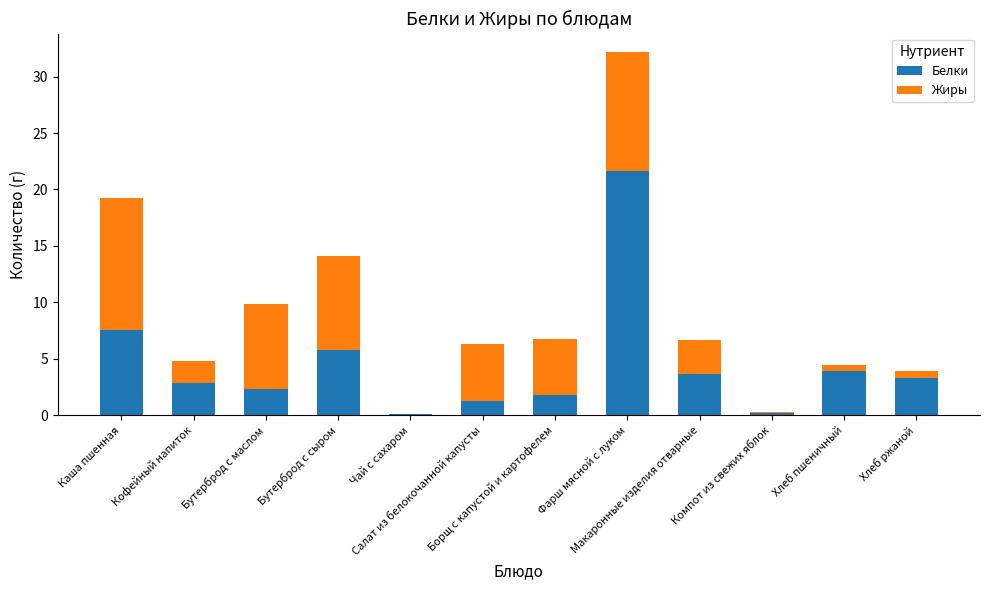

What is the highest value of the Белки series?

21.6